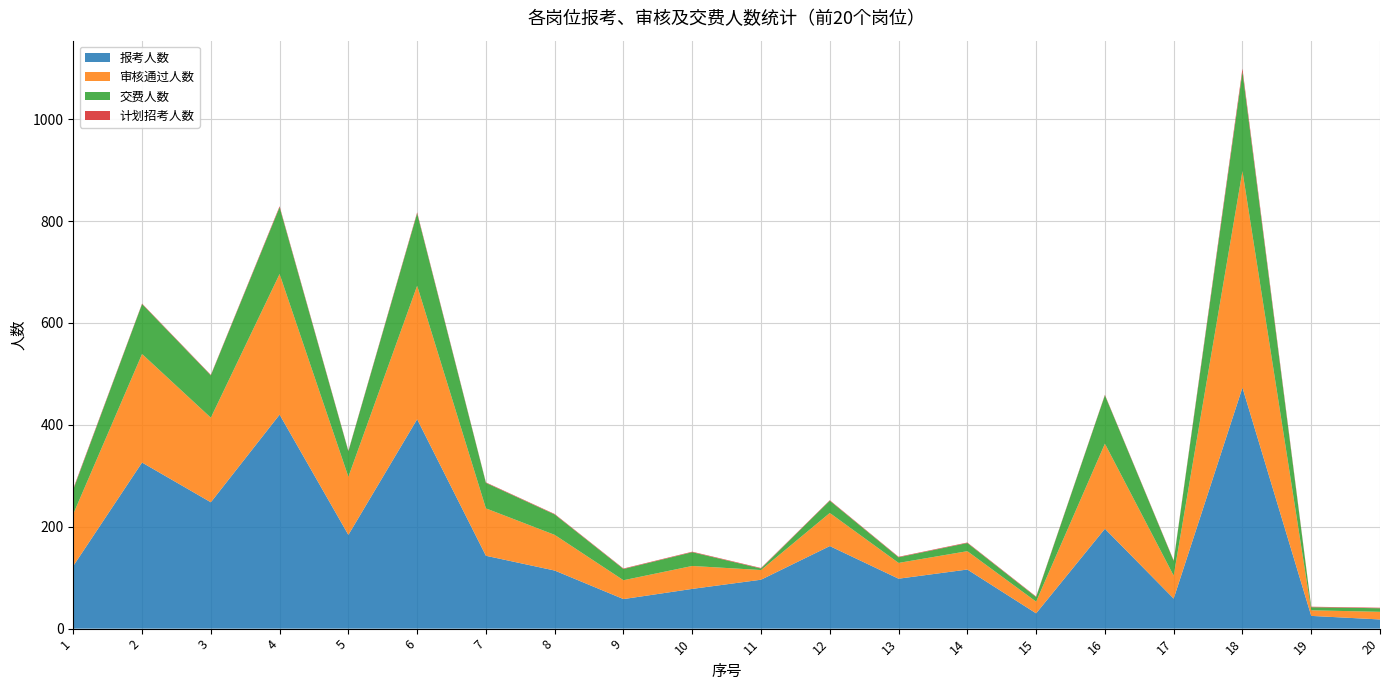

Reading left to right, extract all data points from this chart.

报考人数: 1=123	2=326	3=248	4=420	5=184	6=411	7=143	8=114	9=58	10=78	11=96	12=162	13=98	14=116	15=30	16=196	17=59	18=473	19=25	20=18
审核通过人数: 1=102	2=213	3=166	4=276	5=114	6=262	7=93	8=70	9=37	10=45	11=19	12=65	13=31	14=36	15=23	16=167	17=45	18=425	19=11	20=15
交费人数: 1=48	2=98	3=83	4=131	5=50	6=142	7=50	8=40	9=22	10=27	11=3	12=24	13=11	14=16	15=9	16=95	17=29	18=195	19=6	20=7
计划招考人数: 1=2	2=1	3=1	4=2	5=1	6=2	7=1	8=1	9=1	10=1	11=1	12=1	13=1	14=1	15=1	16=1	17=1	18=6	19=1	20=1